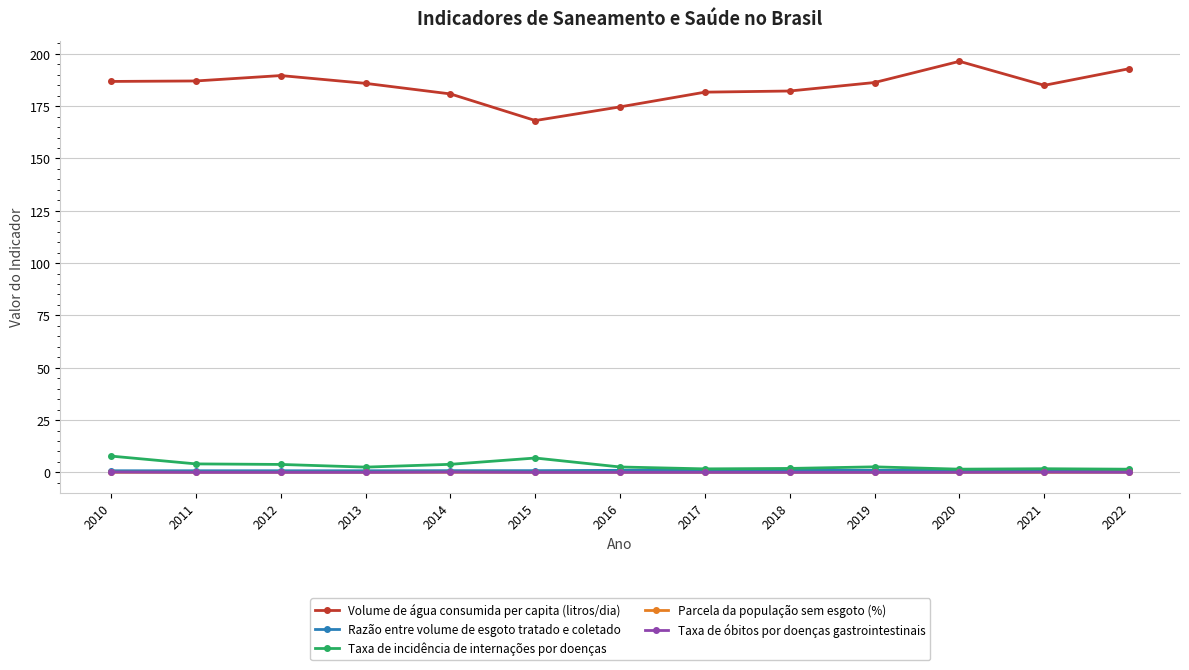

What is the total value across all series at 2013?

189.2